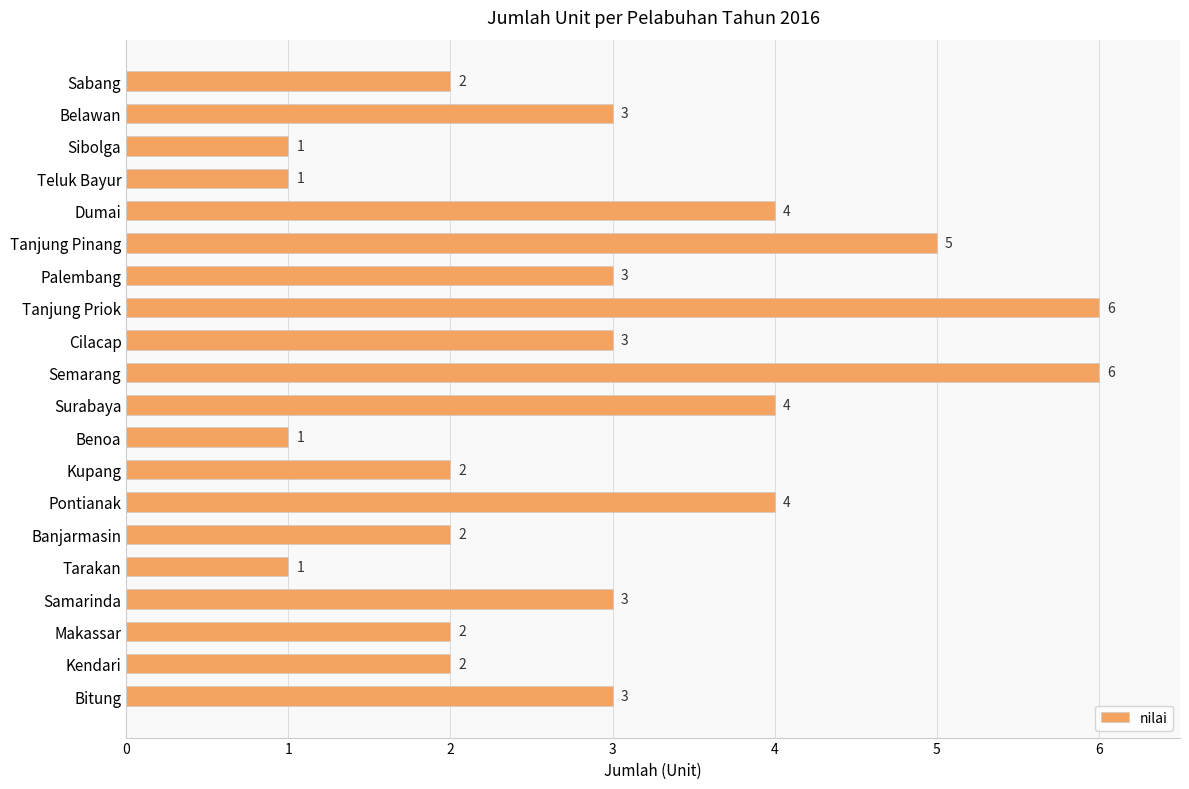

Which has a higher value, Tanjung Pinang or Benoa?

Tanjung Pinang